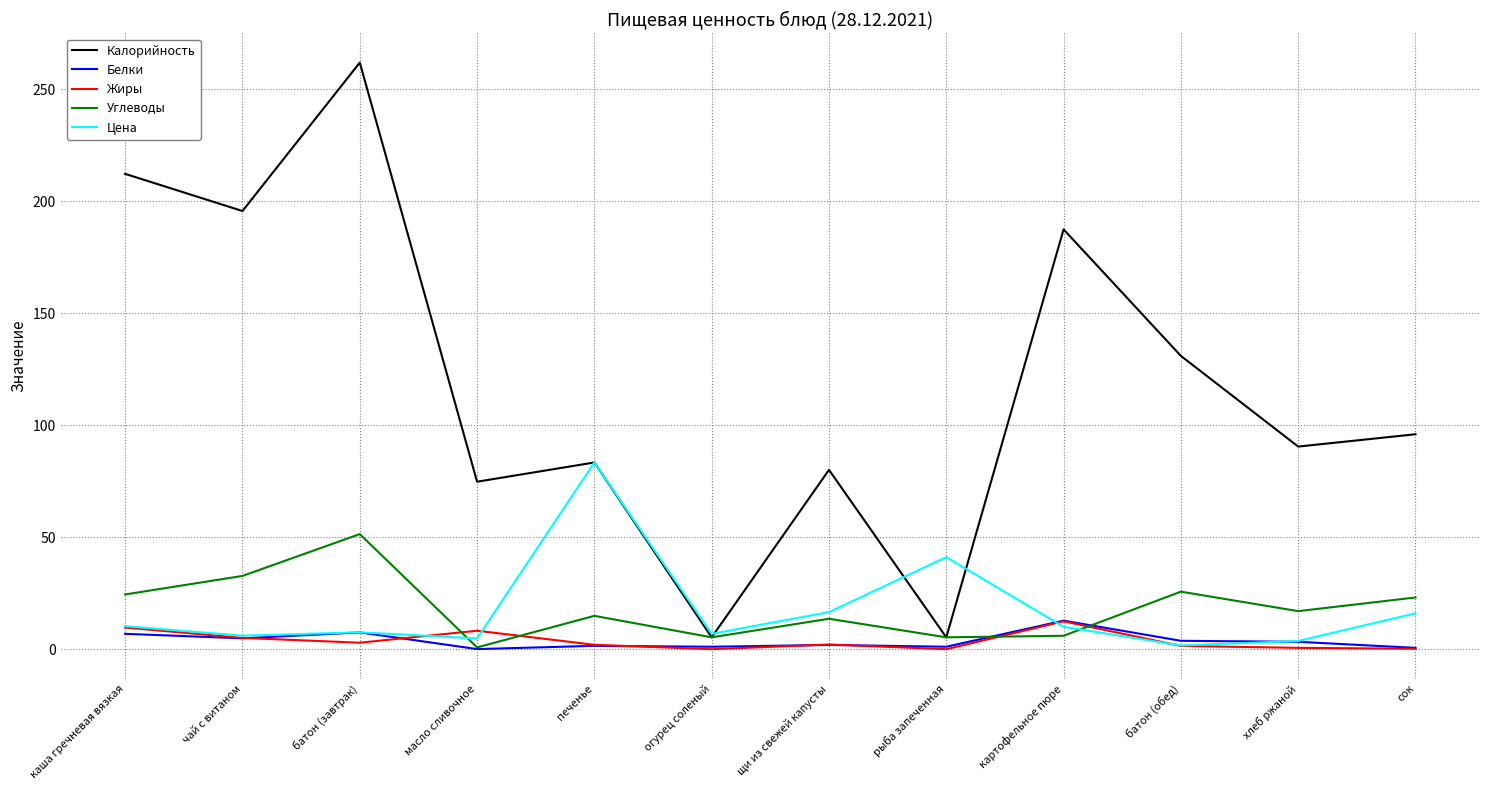

What is the approximate value of Углеводы at картофельное пюре?

6.0